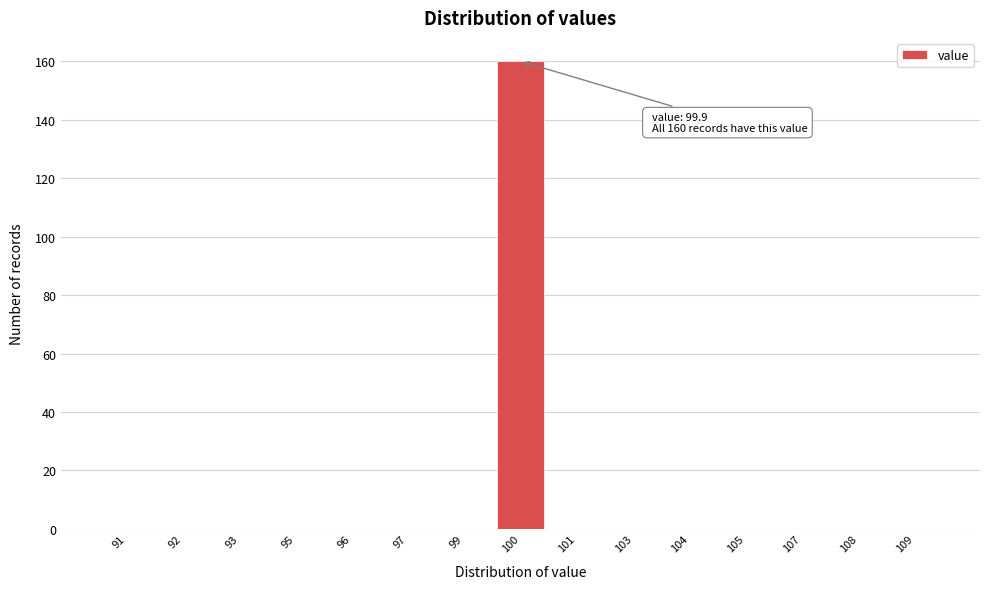

Reading left to right, what are all the values shown in this chart?

91=0	92=0	93=0	95=0	96=0	97=0	99=0	100=160	101=0	103=0	104=0	105=0	107=0	108=0	109=0